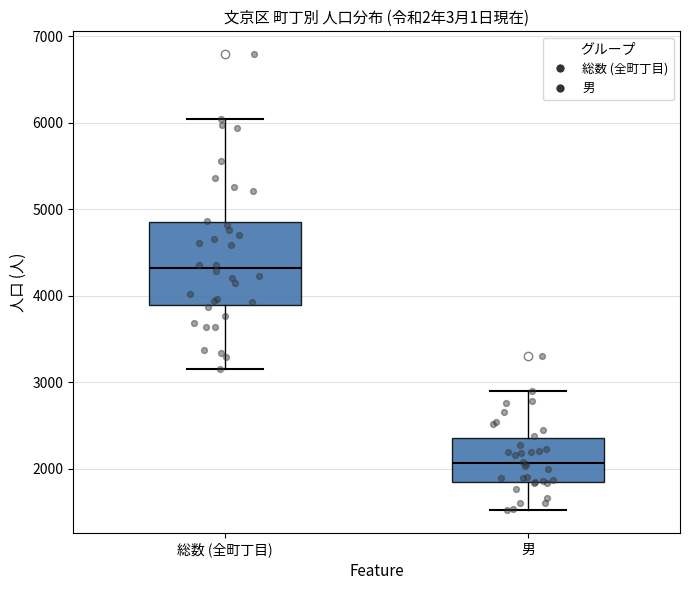

Which box is the tallest, from its lower edge to its upper edge?

総数 (全町丁目)